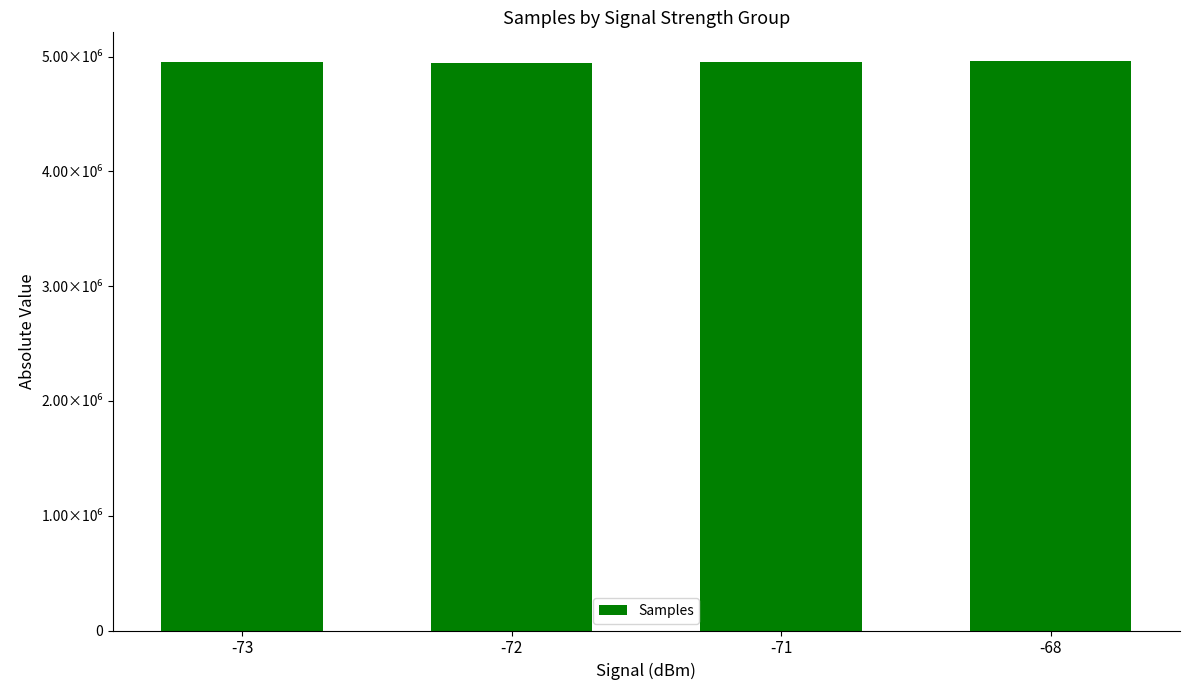

The value at -71 is 4950614. True or false?

True